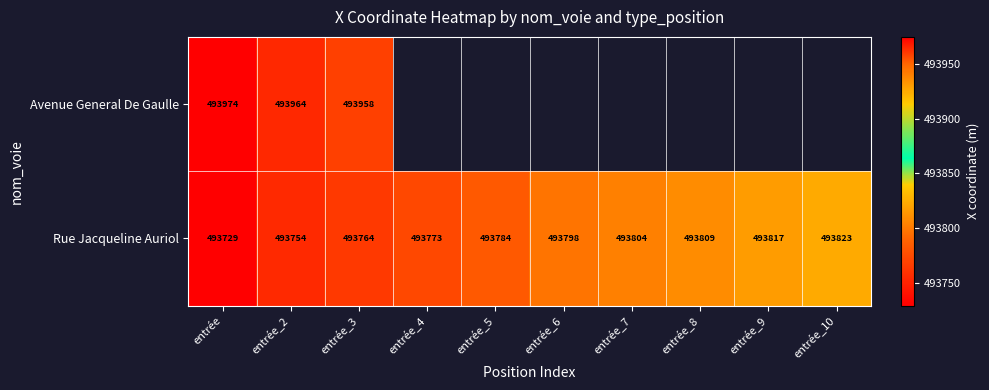

What is the total value across all series at entrée_2?

987718.0